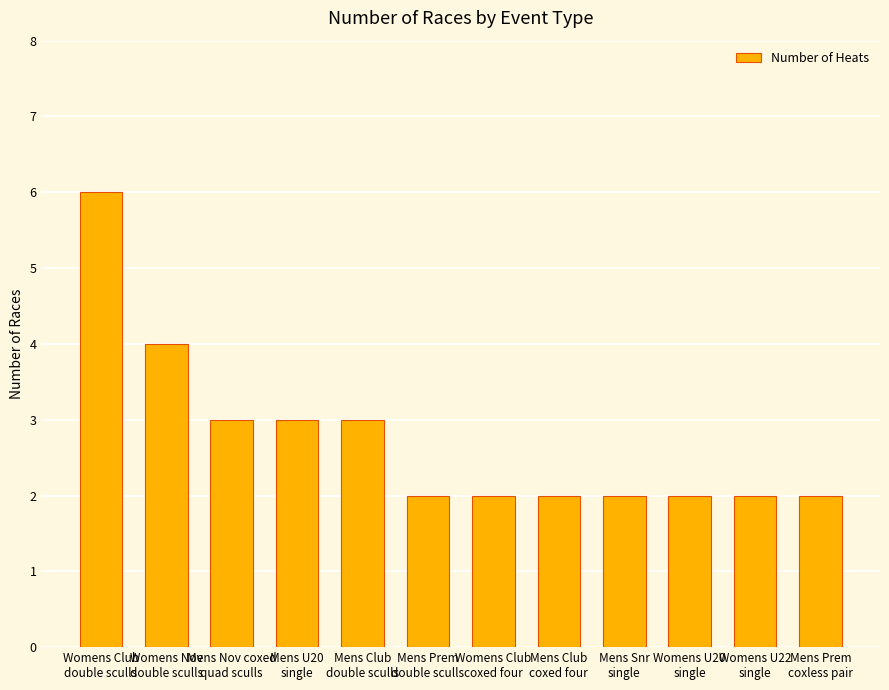

How many bars are there in total?

12